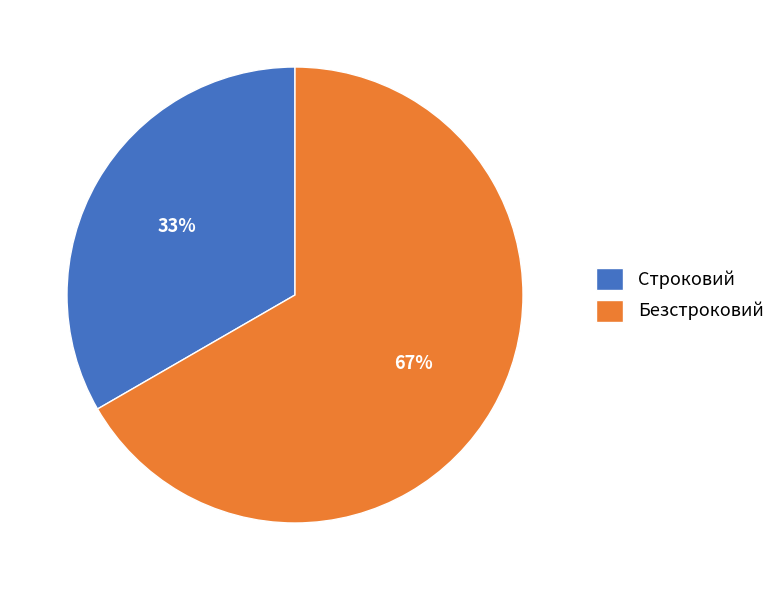

To the nearest percent, what portion does Строковий represent?

33%